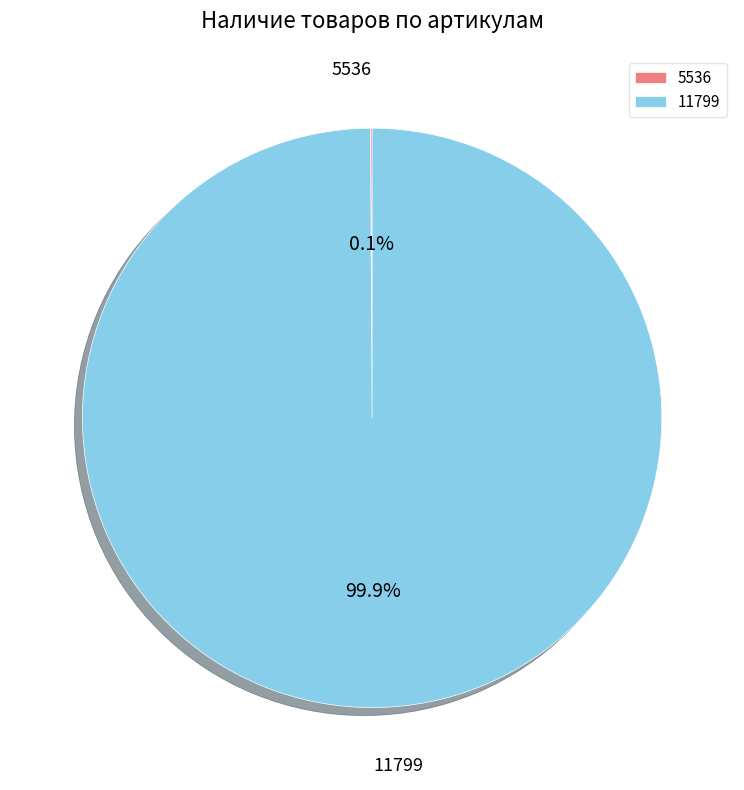

What is the largest slice in the pie chart?

11799